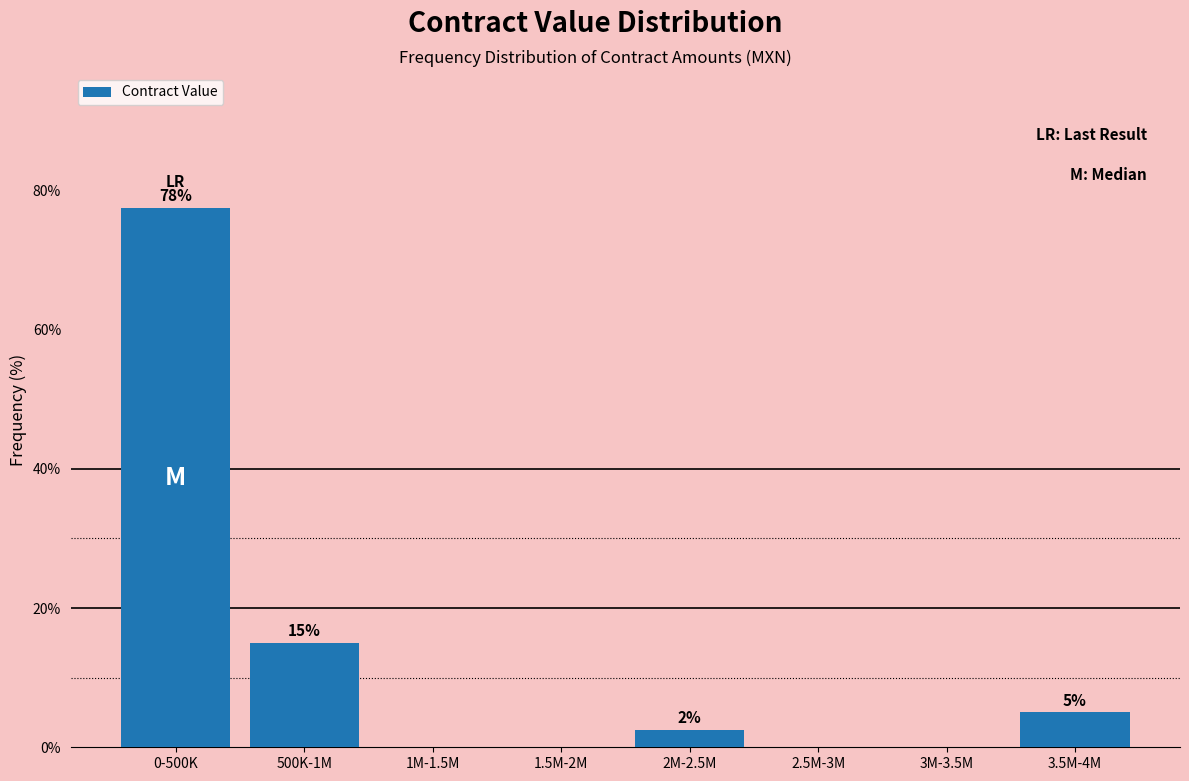

Is it true that the value at 1.5M-2M is 0.0?

True